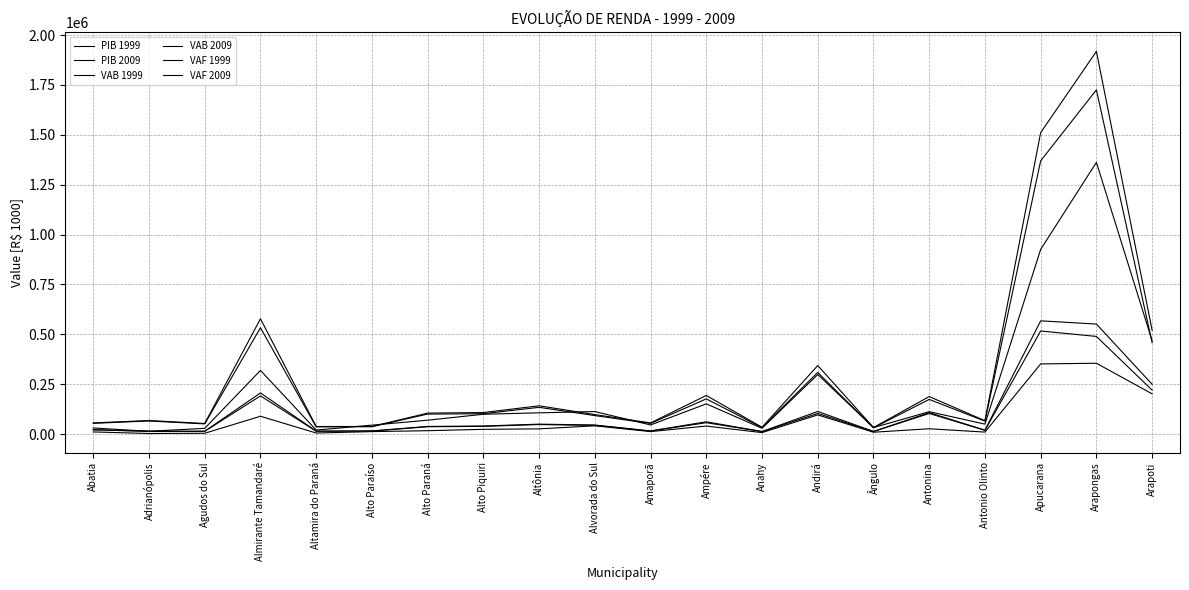

Which series changed the most between Alto Paraná and Alvorada do Sul?

VAF 2009